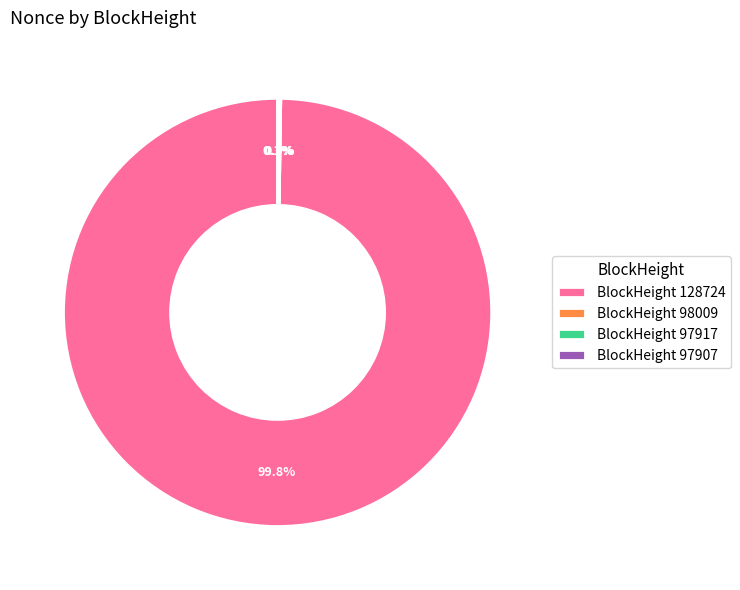

To the nearest percent, what is the combined percentage of 97917 and 128724?

100%